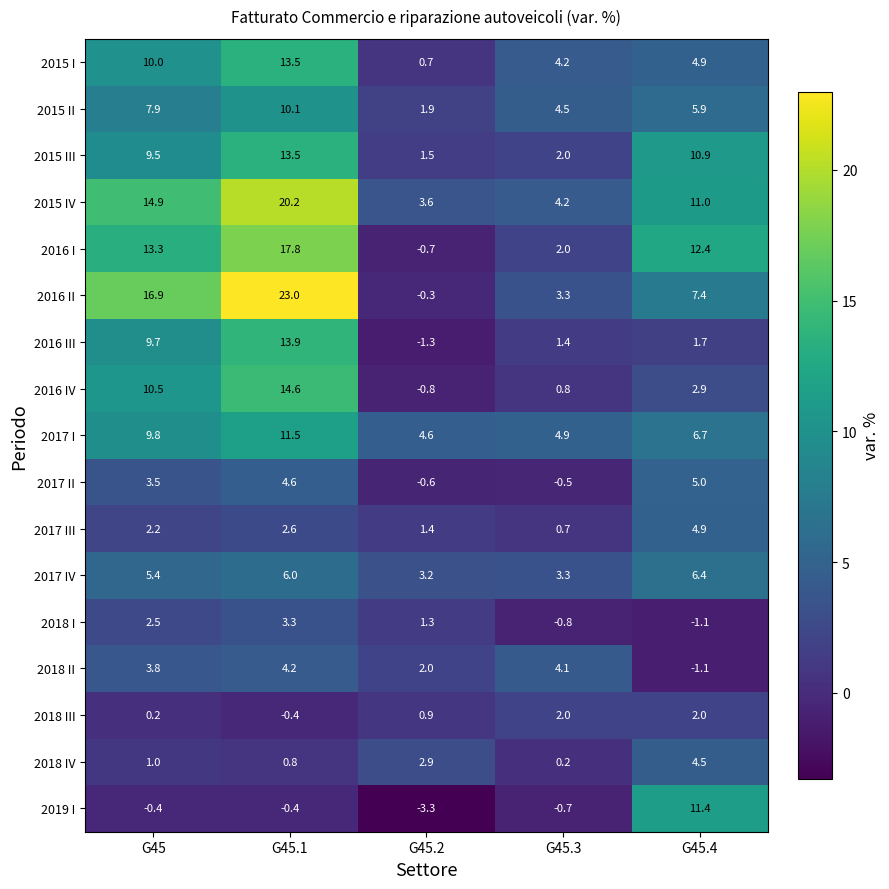

What value does the 2018 III series have at G45.1?

-0.4